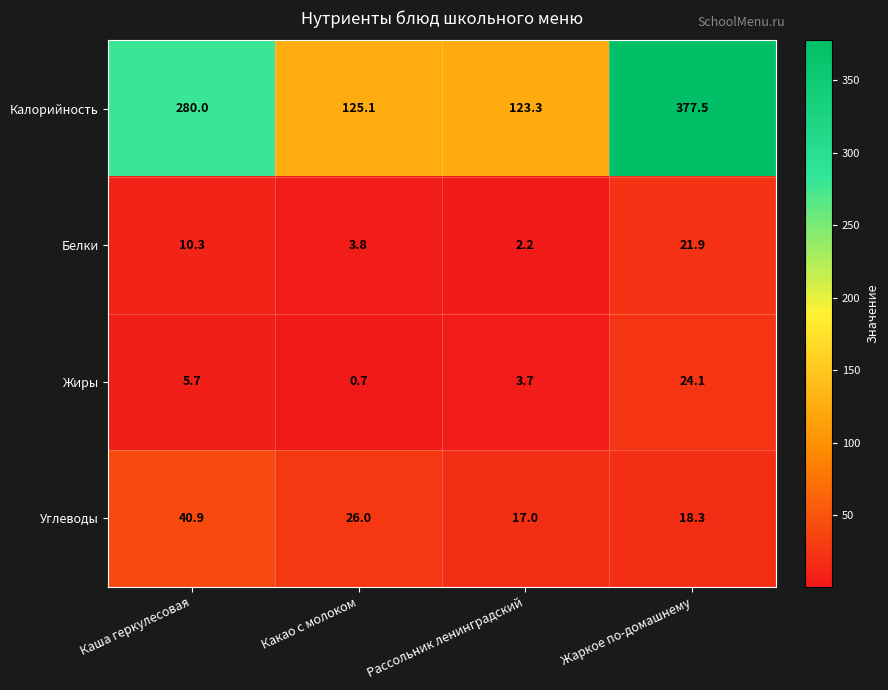

True or false: Жиры has a value of 1.0 at Какао с молоком.

False